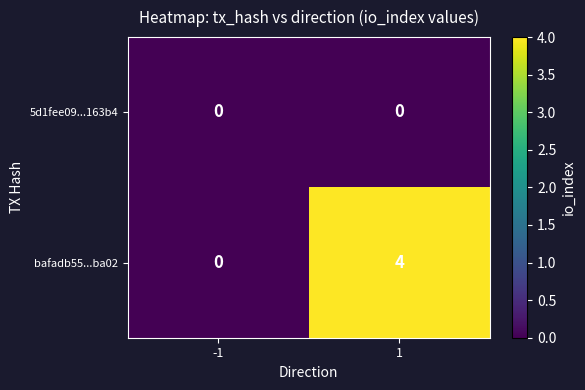

The bafadb55...ba02 series shows -2 at -1. True or false?

False